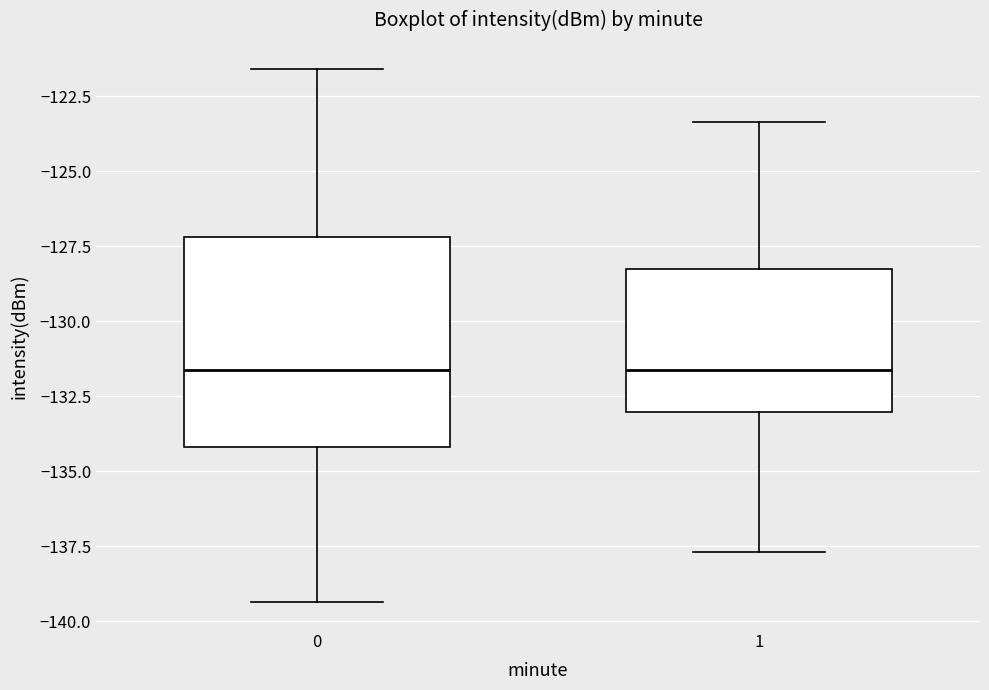

Which box is the tallest, from its lower edge to its upper edge?

0